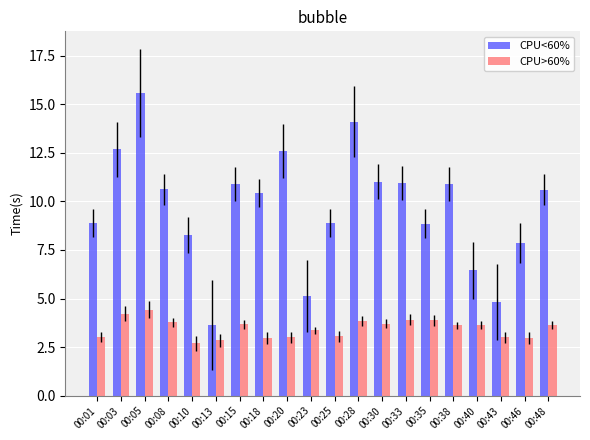

What are all the series names shown in the legend?

CPU<60%, CPU>60%